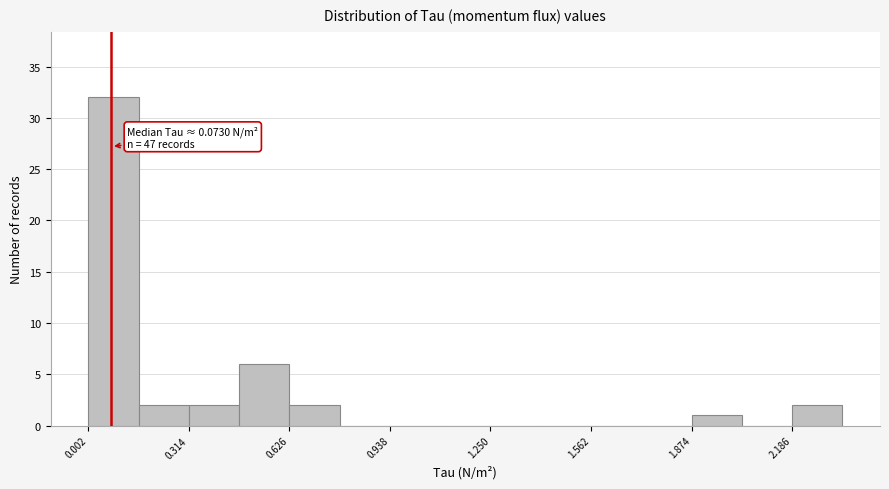

Around what value on the x-axis is the tallest bar? Give the approximate position of its centre, as read against the axis.

0.10